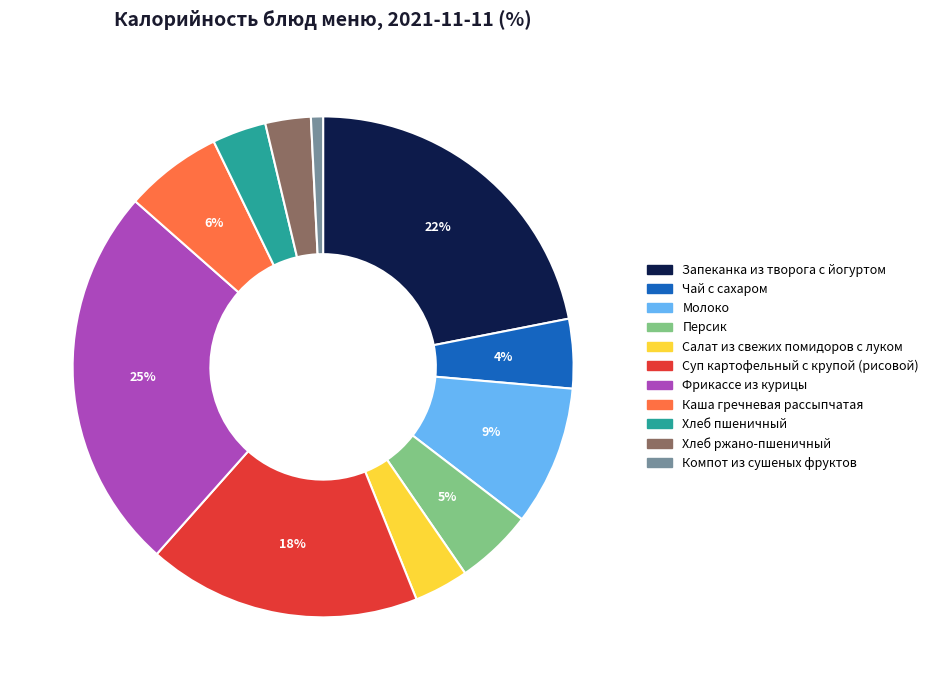

Which has a higher value, Компот из сушеных фруктов or Фрикассе из курицы?

Фрикассе из курицы